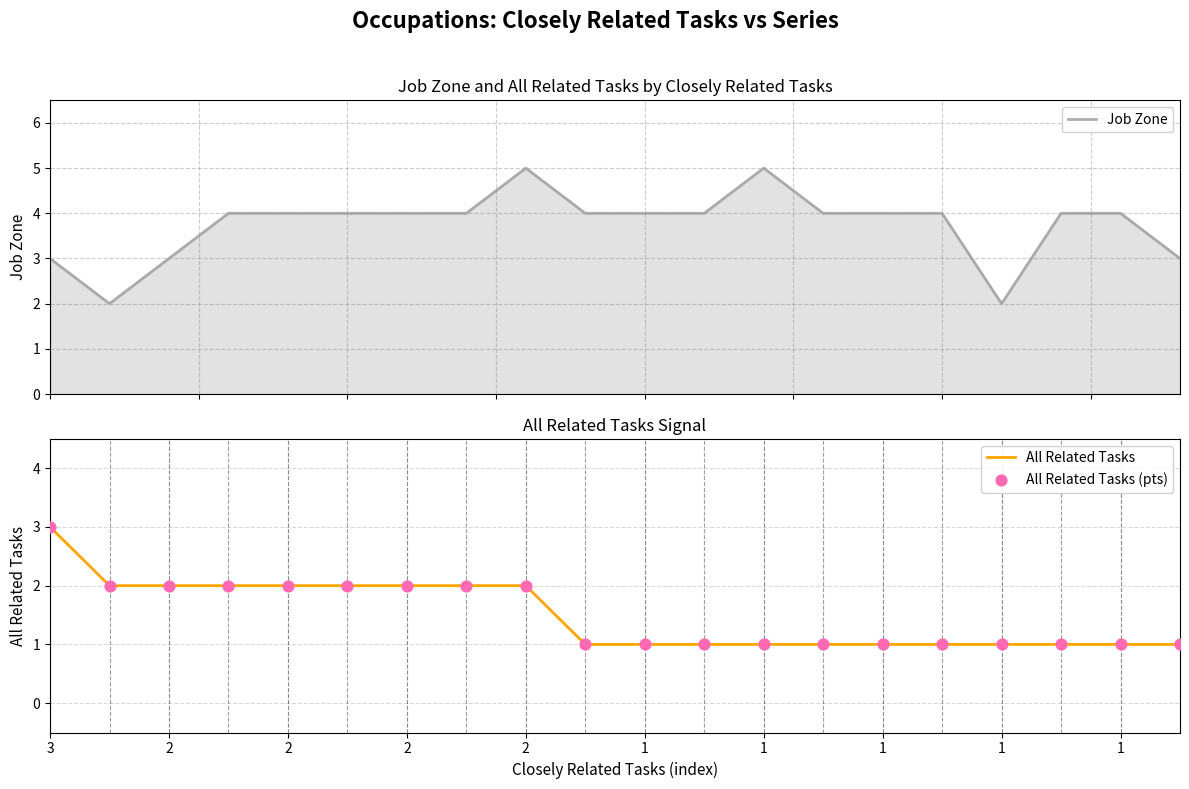

At how many categories does at least one series exceed 2?

18